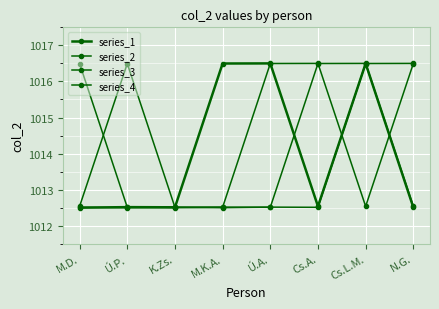

How many data points does each series have?

8